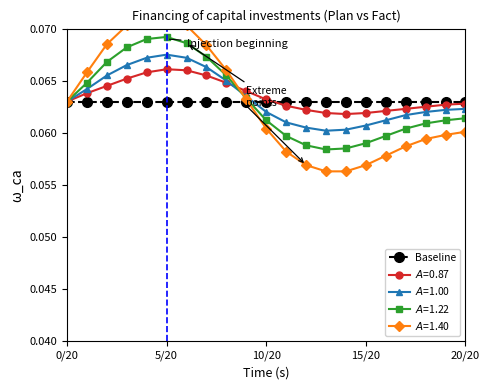

Reading right to left, what are all the values shown in this chart?

A=0.87 (Plan): 0.1	0.1	0.1	0.1	0.1	0.1	0.1	0.1	0.1	0.1	0.1	0.1	0.1	0.1	0.1	0.1	0.1	0.1	0.1	0.1	0.1
A=1.00 (Fact): 0.1	0.1	0.1	0.1	0.1	0.1	0.1	0.1	0.1	0.1	0.1	0.1	0.1	0.1	0.1	0.1	0.1	0.1	0.1	0.1	0.1
A=1.22 (PIR): 0.1	0.1	0.1	0.1	0.1	0.1	0.1	0.1	0.1	0.1	0.1	0.1	0.1	0.1	0.1	0.1	0.1	0.1	0.1	0.1	0.1
A=1.40 (Other): 0.1	0.1	0.1	0.1	0.1	0.1	0.1	0.1	0.1	0.1	0.1	0.1	0.1	0.1	0.1	0.1	0.1	0.1	0.1	0.1	0.1